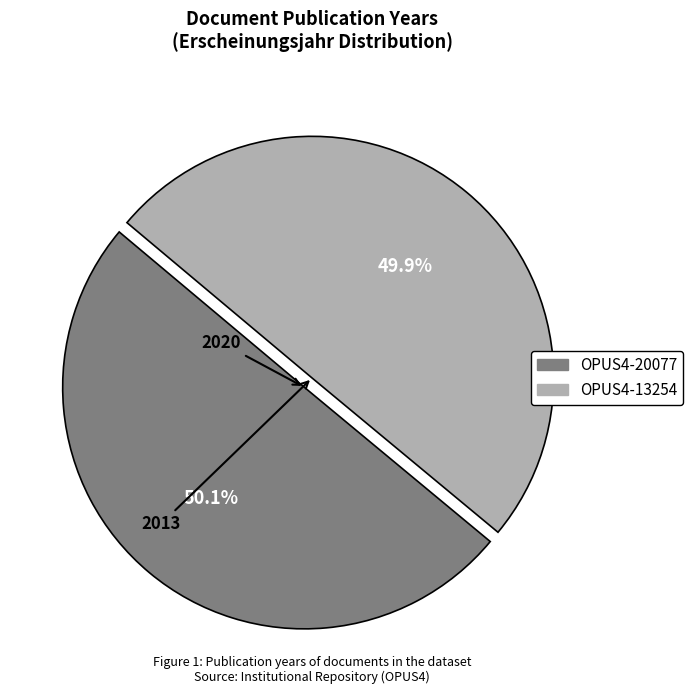

What is the ratio of the value at OPUS4-13254 to the value at OPUS4-20077?

1.0